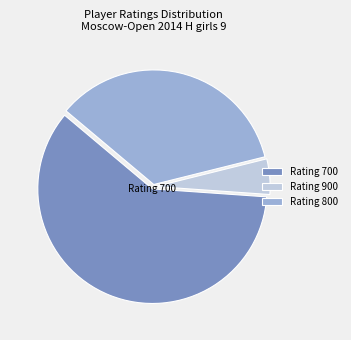

Is the sum of Rating 800 and Rating 900 greater than half?

No